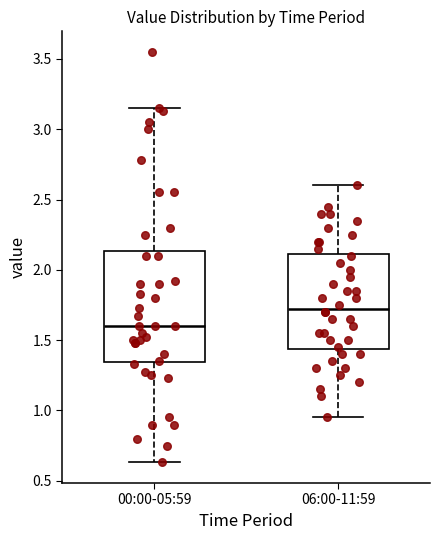

Reading left to right, read every box against the y-axis: the position of its median line, the range the box covers, and the ends of its whiskers. The values are not printed on the chart, so give them approximately, as read against the axis.

00:00-05:59: median 1.60, box 1.35 to 2.15, whiskers 0.65 to 3.15
06:00-11:59: median 1.75, box 1.45 to 2.10, whiskers 0.95 to 2.60